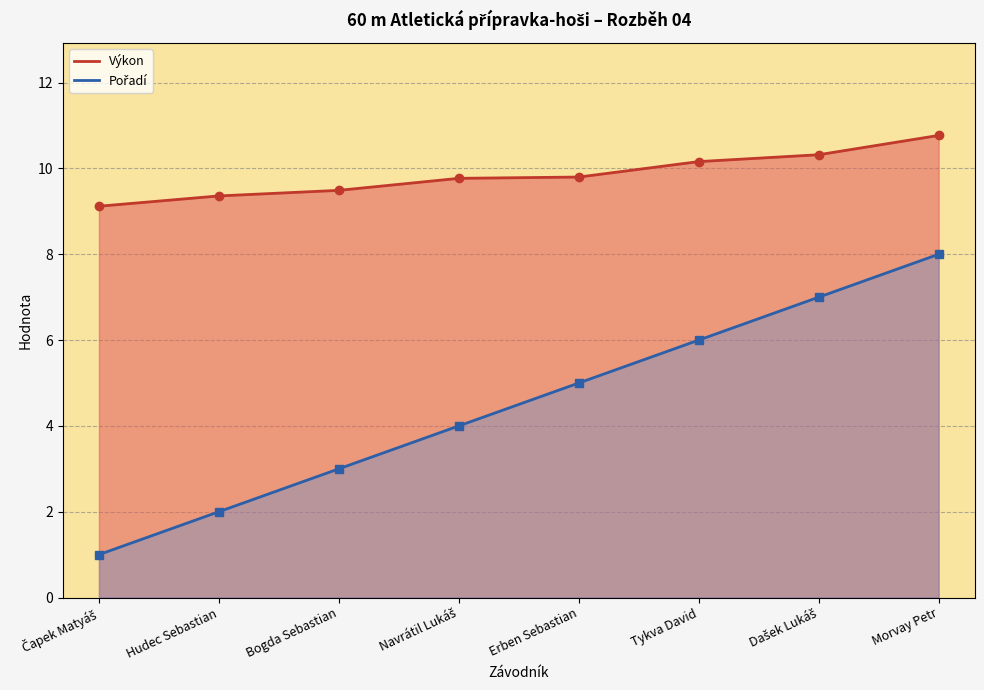

Is it true that Výkon equals 9.1 at Čapek Matyáš?

True